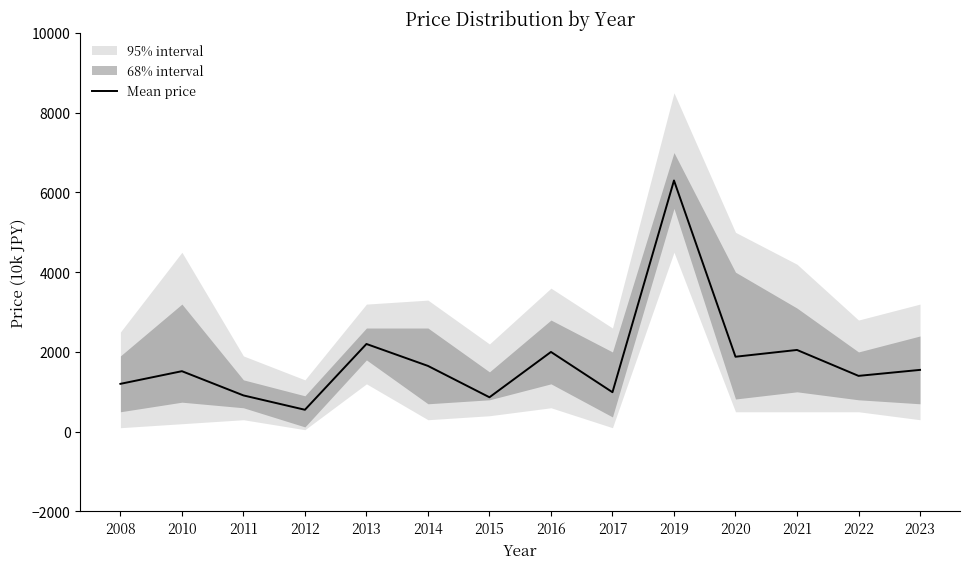

Rank the categories by value from highest to lowest.

2019, 2013, 2021, 2016, 2020, 2014, 2023, 2010, 2022, 2008, 2017, 2011, 2015, 2012